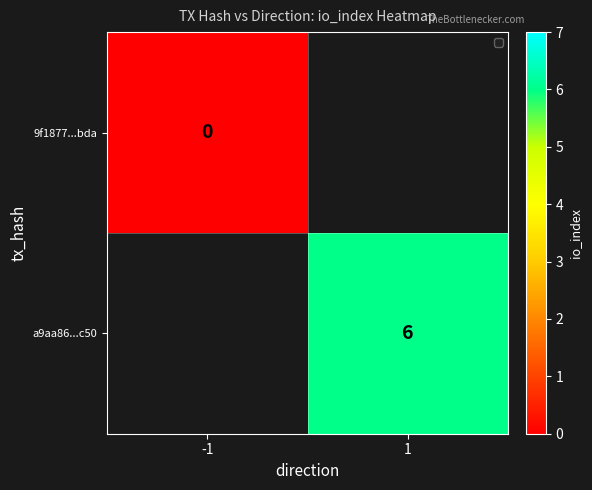

The value of a9aa86...c50 at 1 is 4. True or false?

False